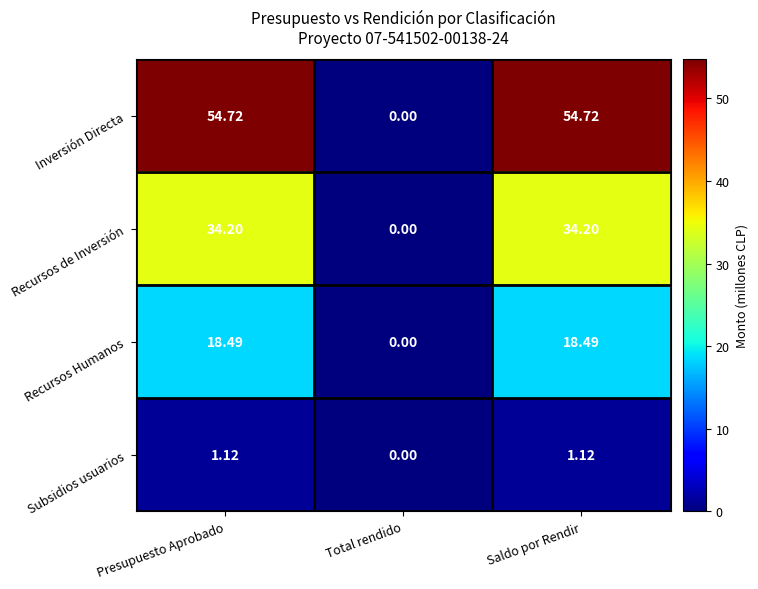

Rank the series by their maximum value, from highest to lowest.

Inversión Directa, Recursos de Inversión, Recursos Humanos, Subsidios usuarios